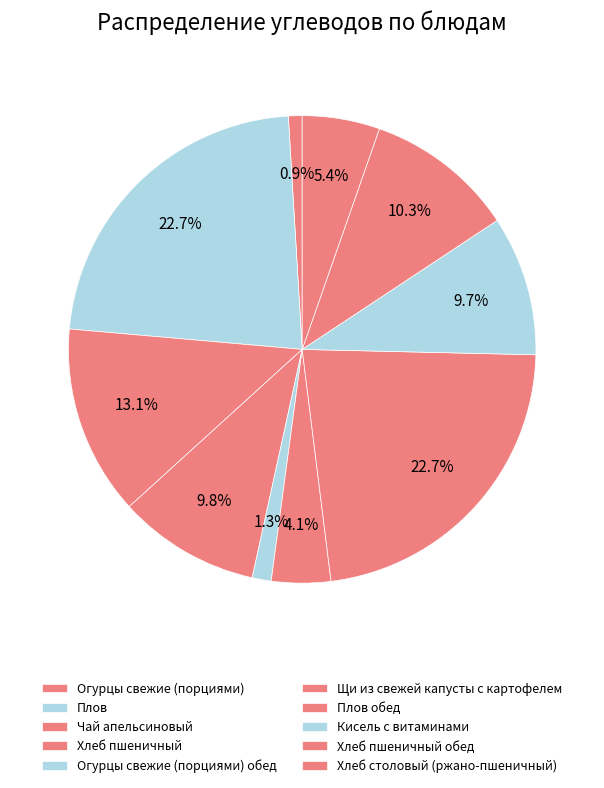

True or false: Хлеб пшеничный accounts for 10% of the total.

True